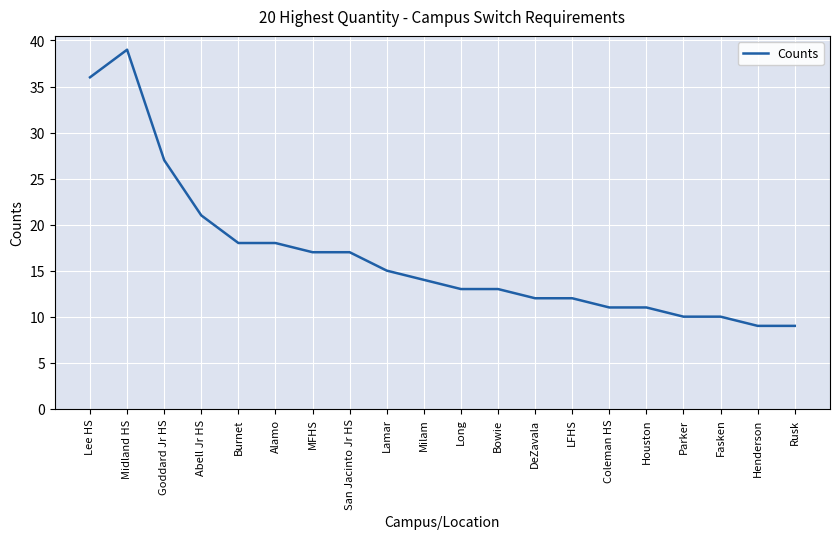

How many values are below 14?

10